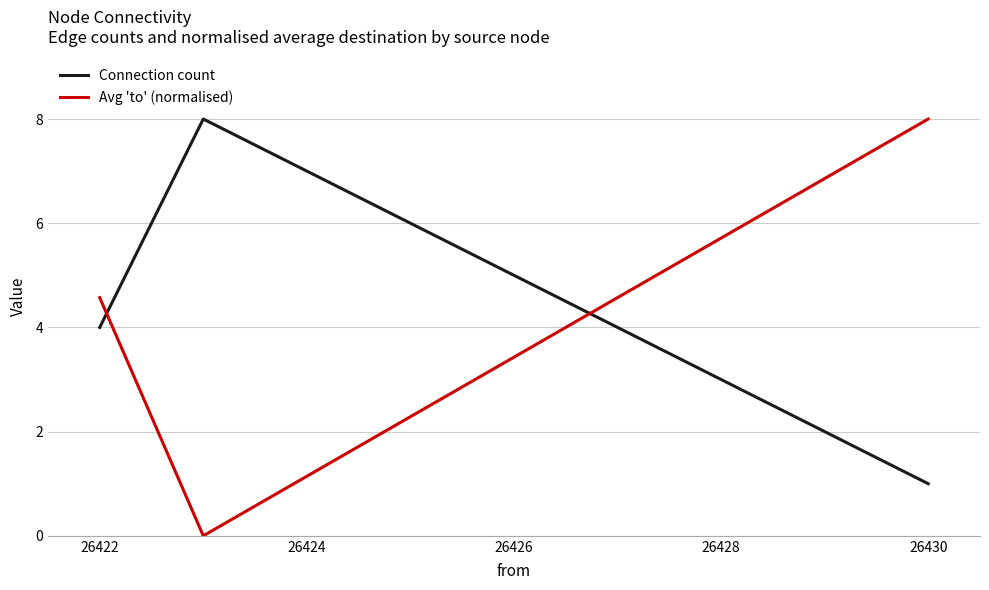

List the series in order of their overall mean, lowest first.

Avg 'to' (normalised), Connection count